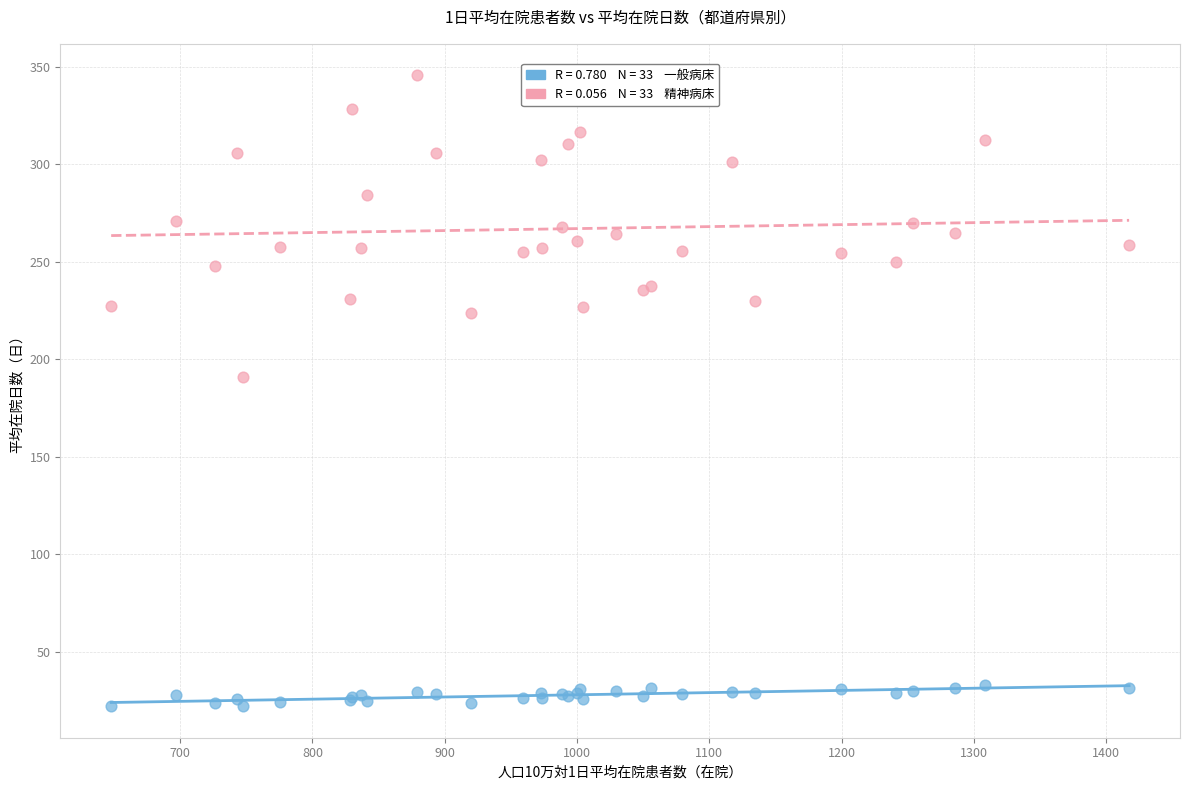

Across all series, what Y value is closest to 183?

190.8